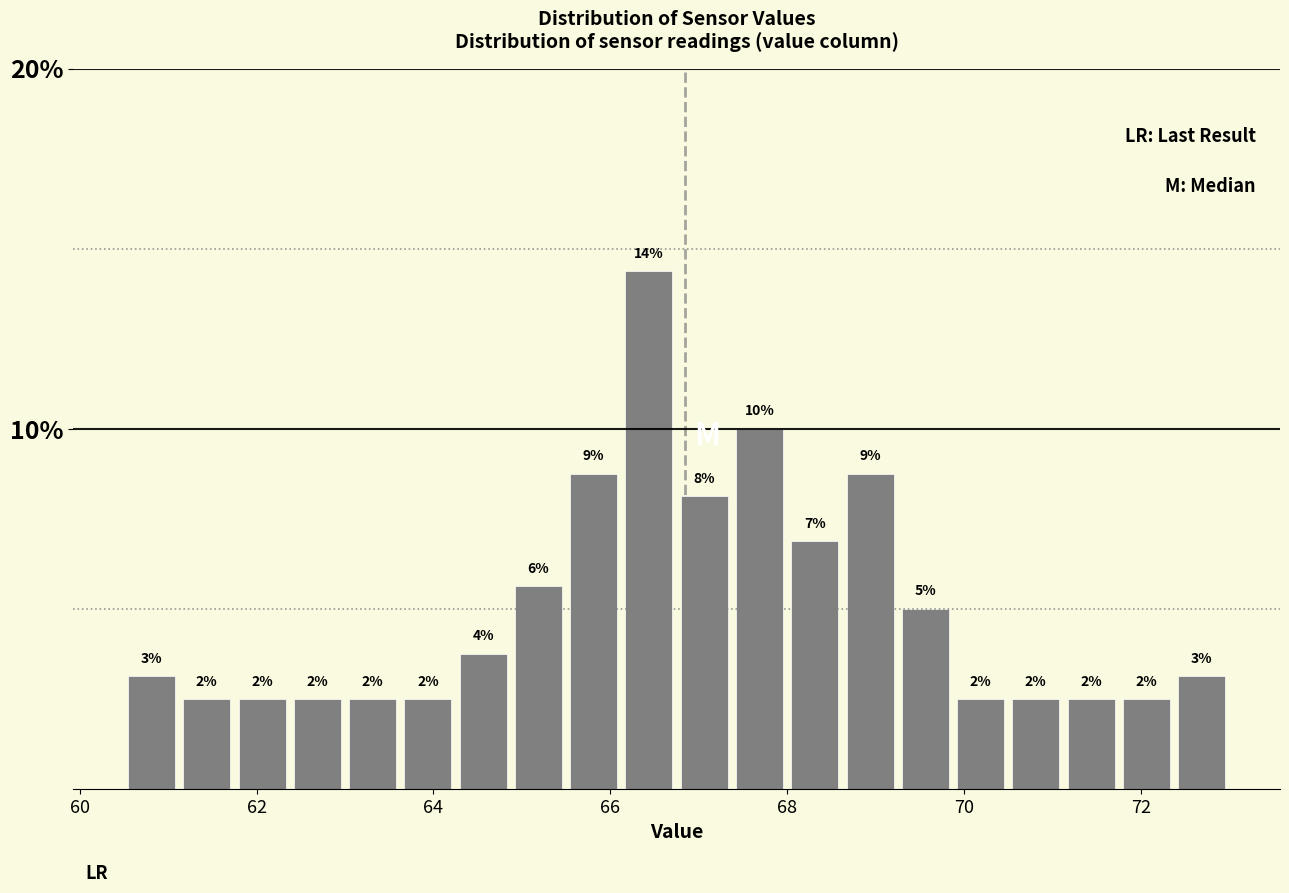

Around what value on the x-axis is the tallest bar? Give the approximate position of its centre, as read against the axis.

66.4